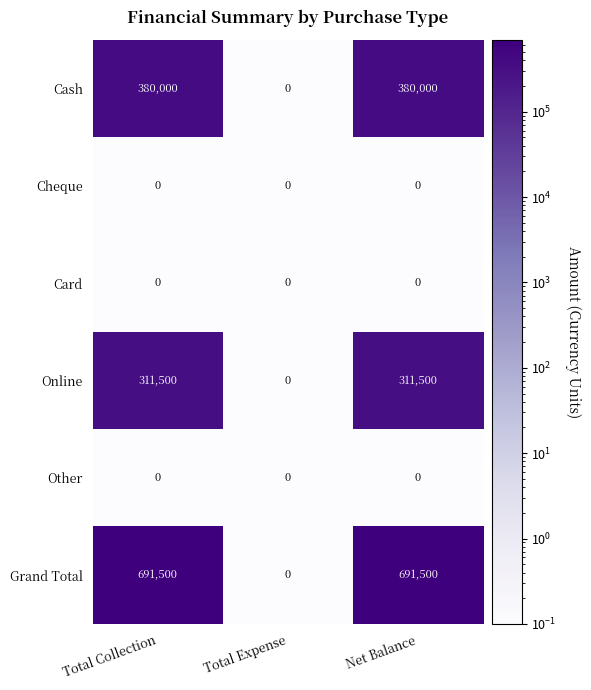

Reading left to right, transcribe all the data shown in this chart.

Cash: 380000	0	380000
Cheque: 0	0	0
Card: 0	0	0
Online: 311500	0	311500
Other: 0	0	0
Grand Total: 691500	0	691500